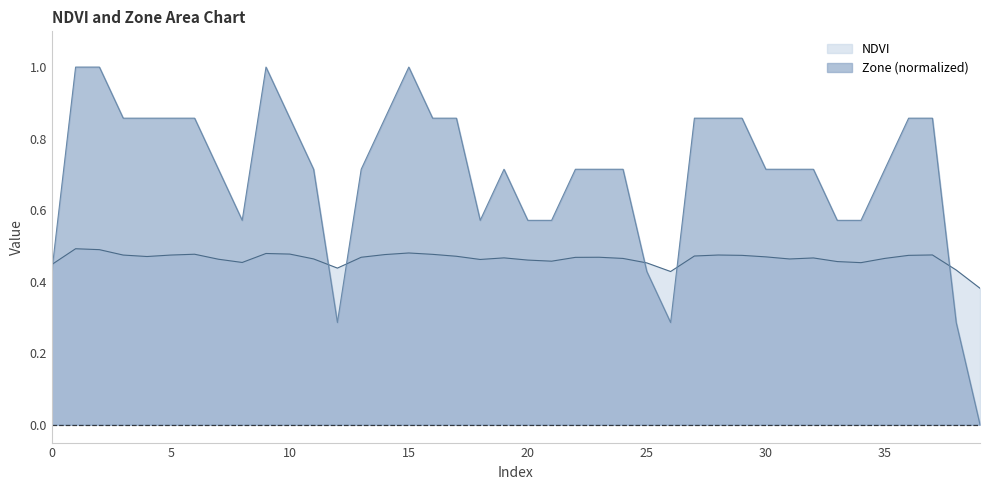

How many interior local valleys does the Zone series have?

4